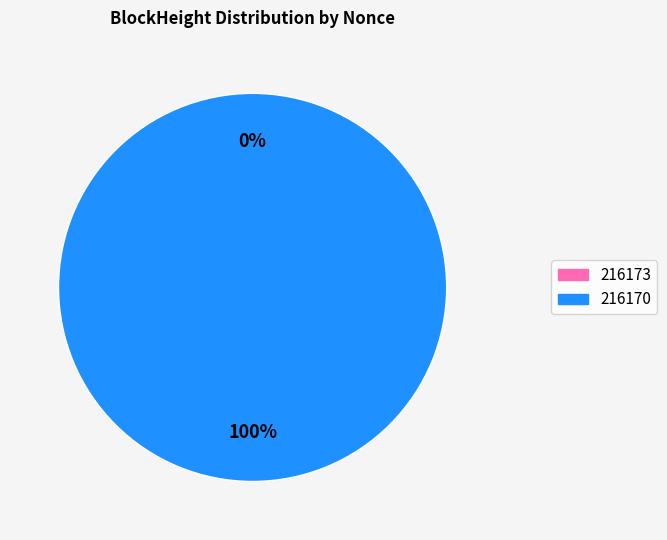

Which category accounts for the majority?

216170